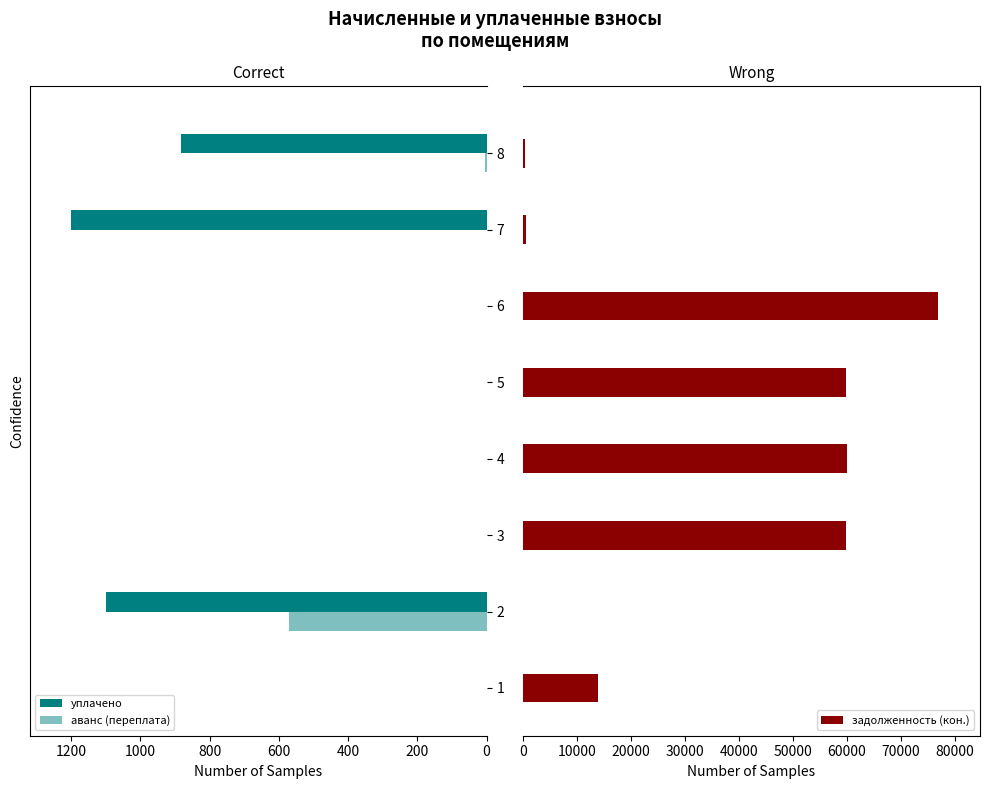

What is the sum of all задолженность (кон.) values?

272103.3